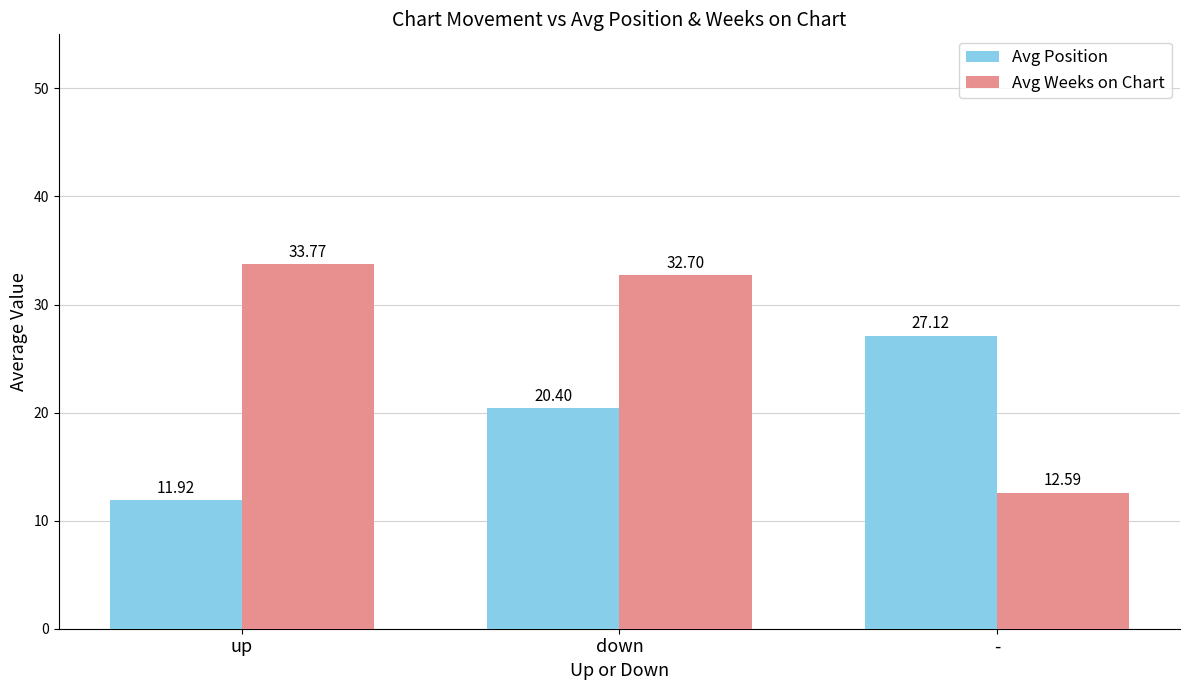

What is the value of the Avg Weeks on Chart bar at the 3rd from the left?

12.6